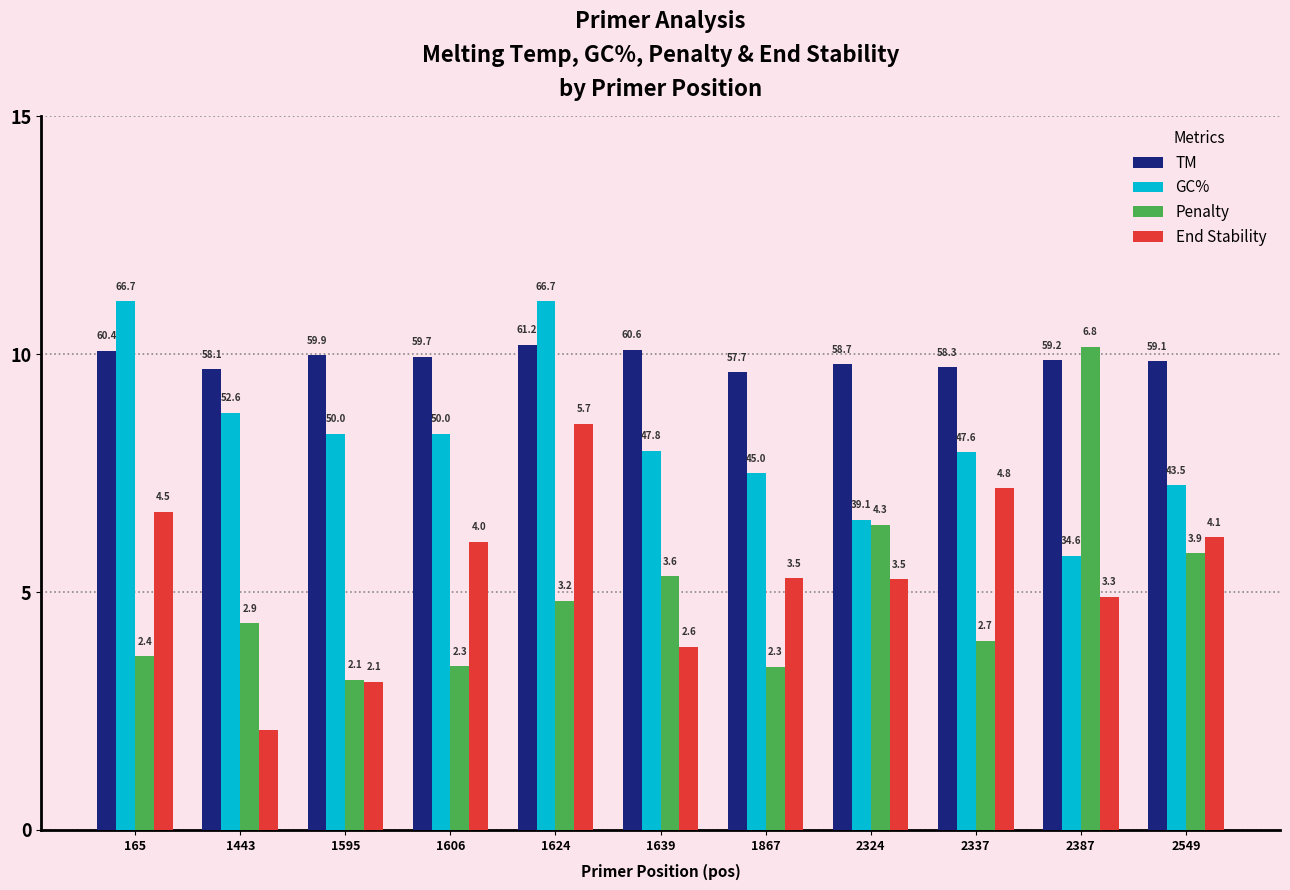

How many groups of bars are there?

11